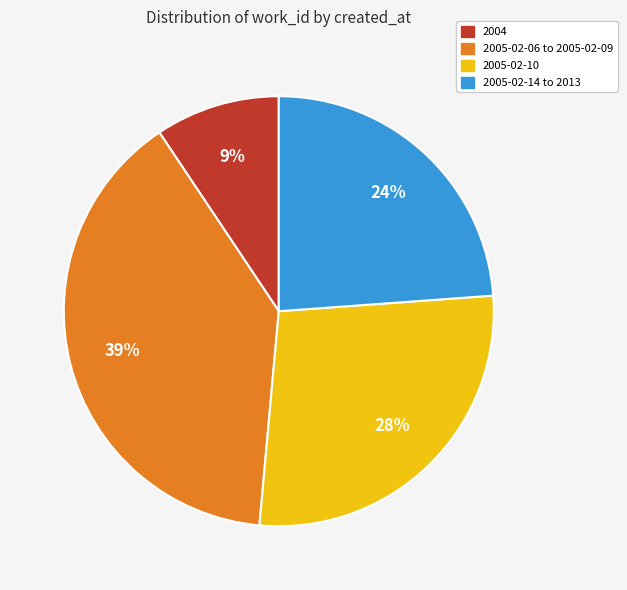

To the nearest percent, what is the average slice percentage?

25%